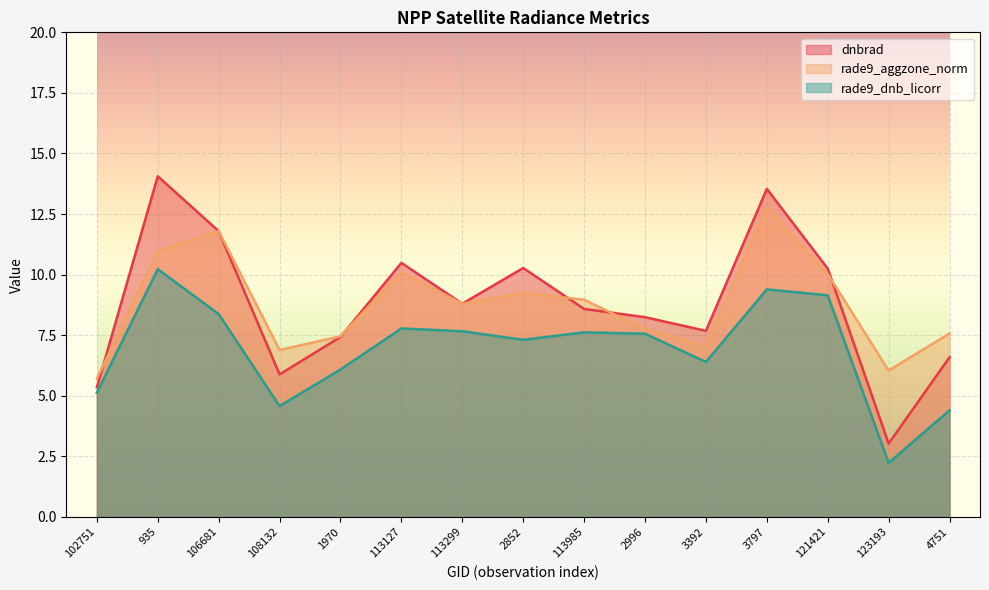

What is the sum of the rade9_aggzone_norm values at 121421 and 1970?

17.5